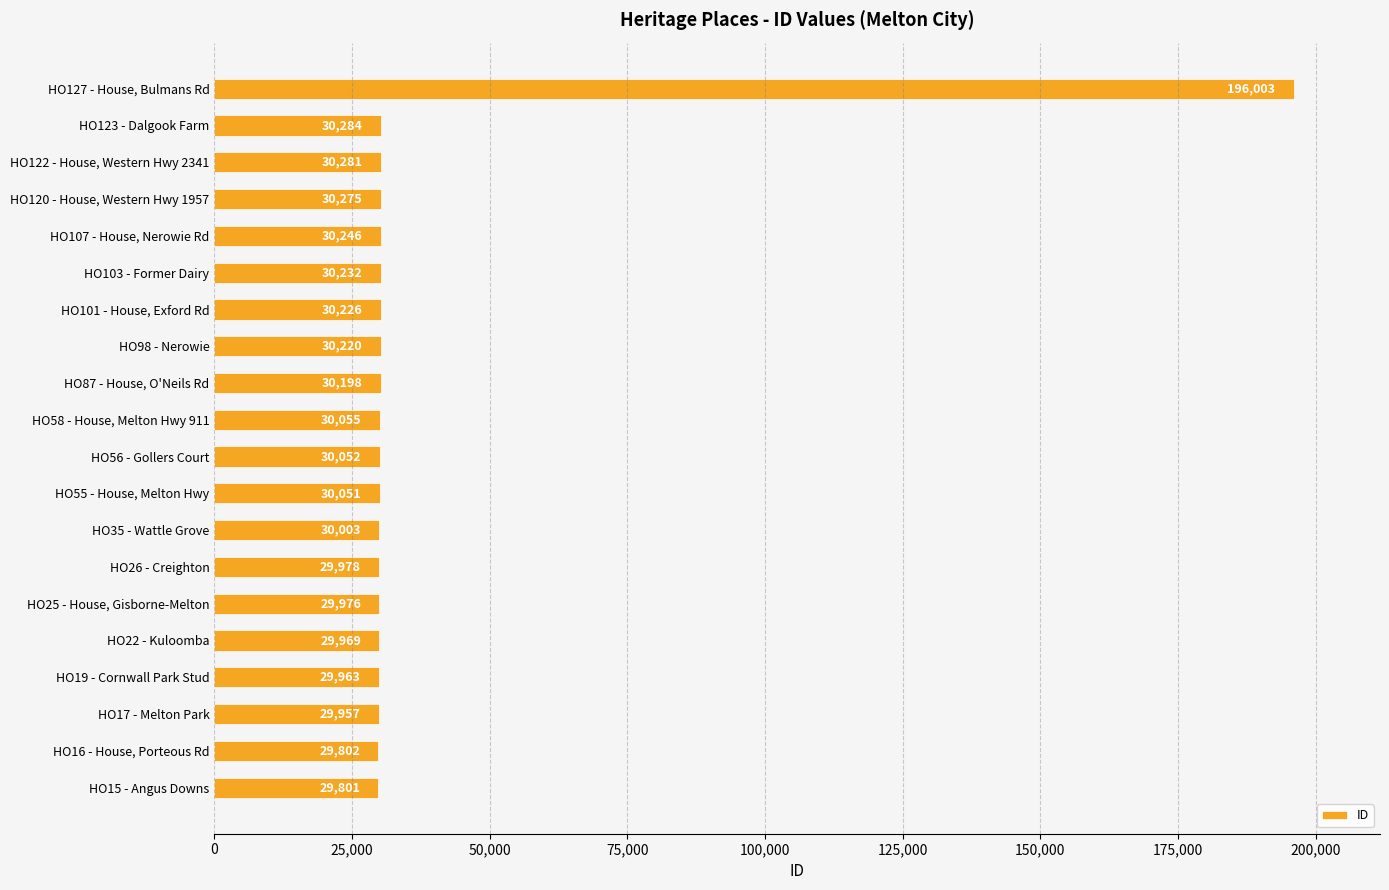

At which category does the chart reach its peak across all series?

HO127 - House, Bulmans Rd